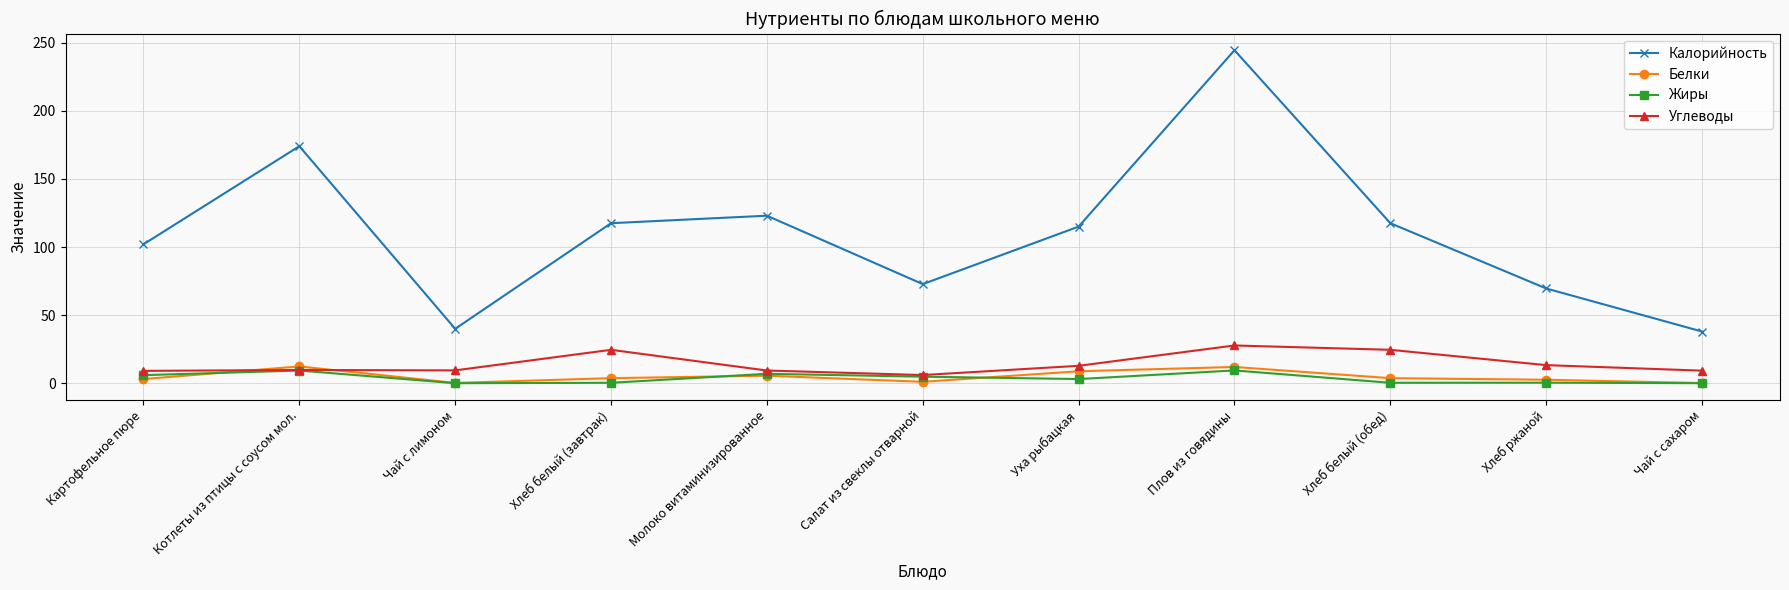

True or false: Углеводы and Калорийность cross at least once.

False